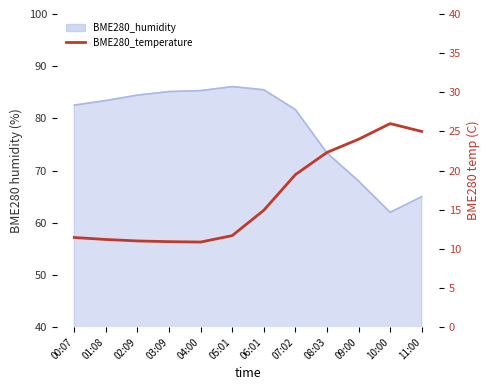

What is the difference between the maximum and minimum values?

15.1